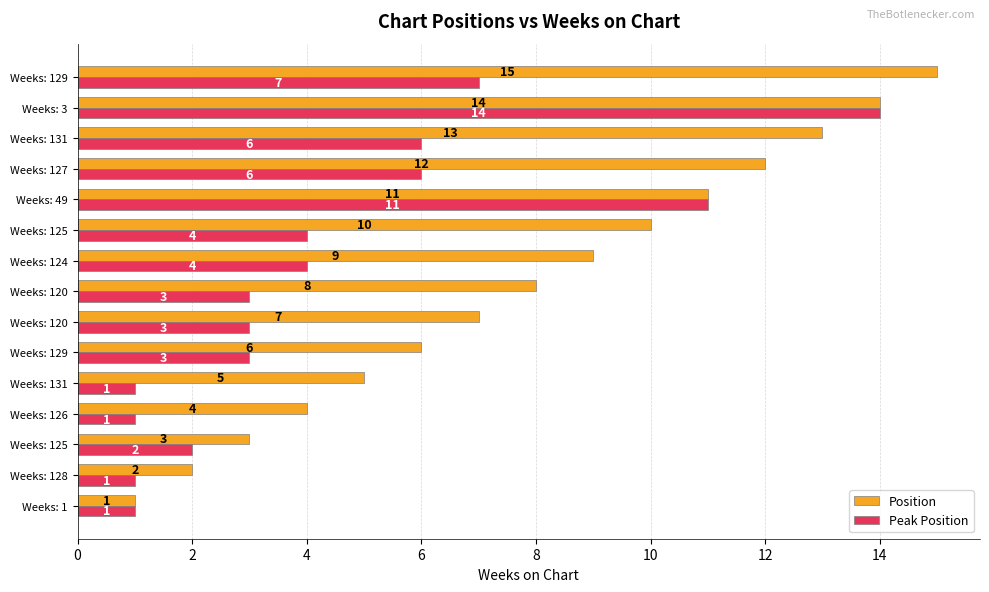

How many categories are shown in the chart?

15